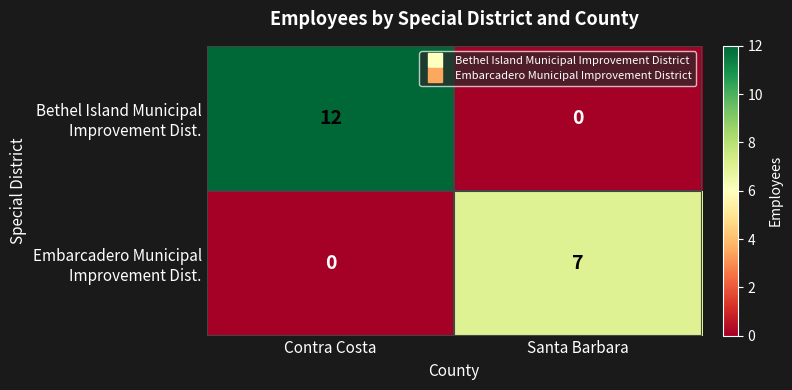

What is the total value across all series at Contra Costa?

12